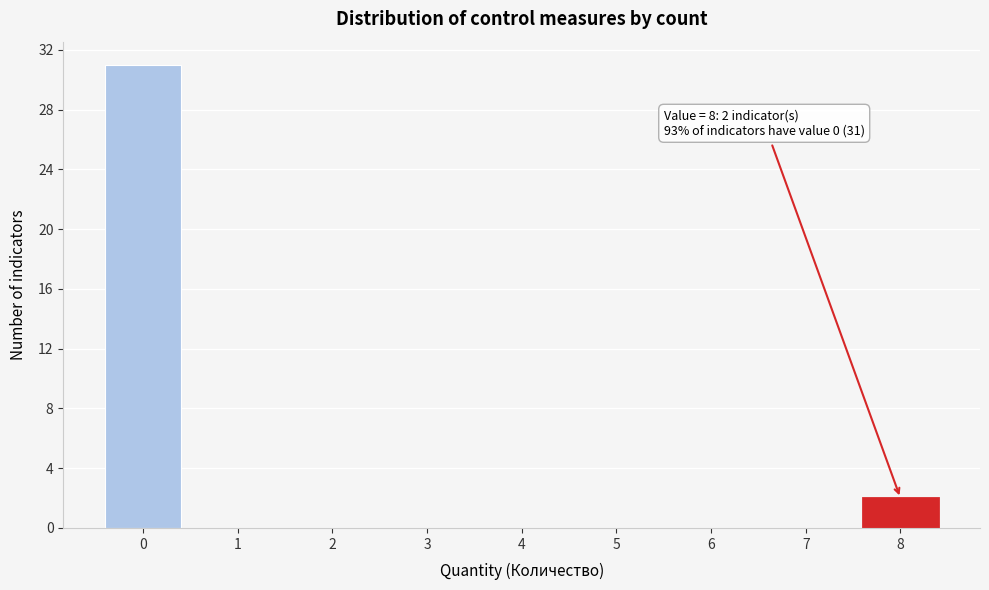

Over which range of the x-axis is the bar tallest?

-0.5 to 0.5